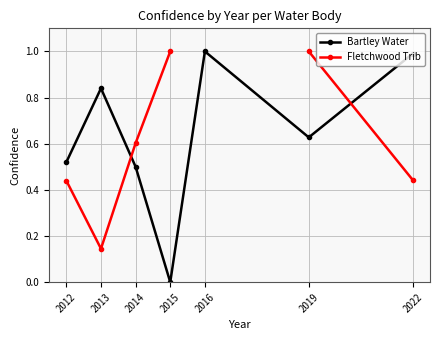

What is the minimum value for Fletchwood Trib?

0.1